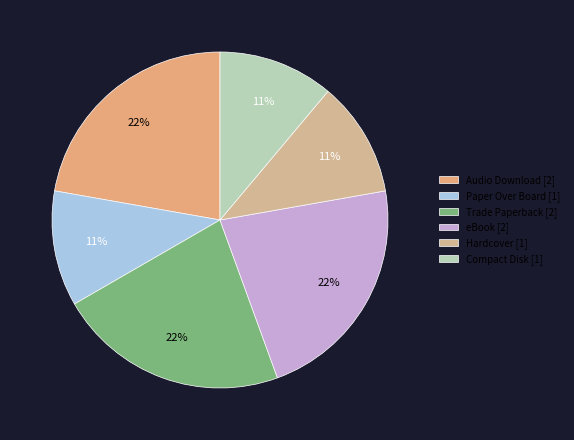

To the nearest percent, what percentage of the pie is Paper Over Board?

11%